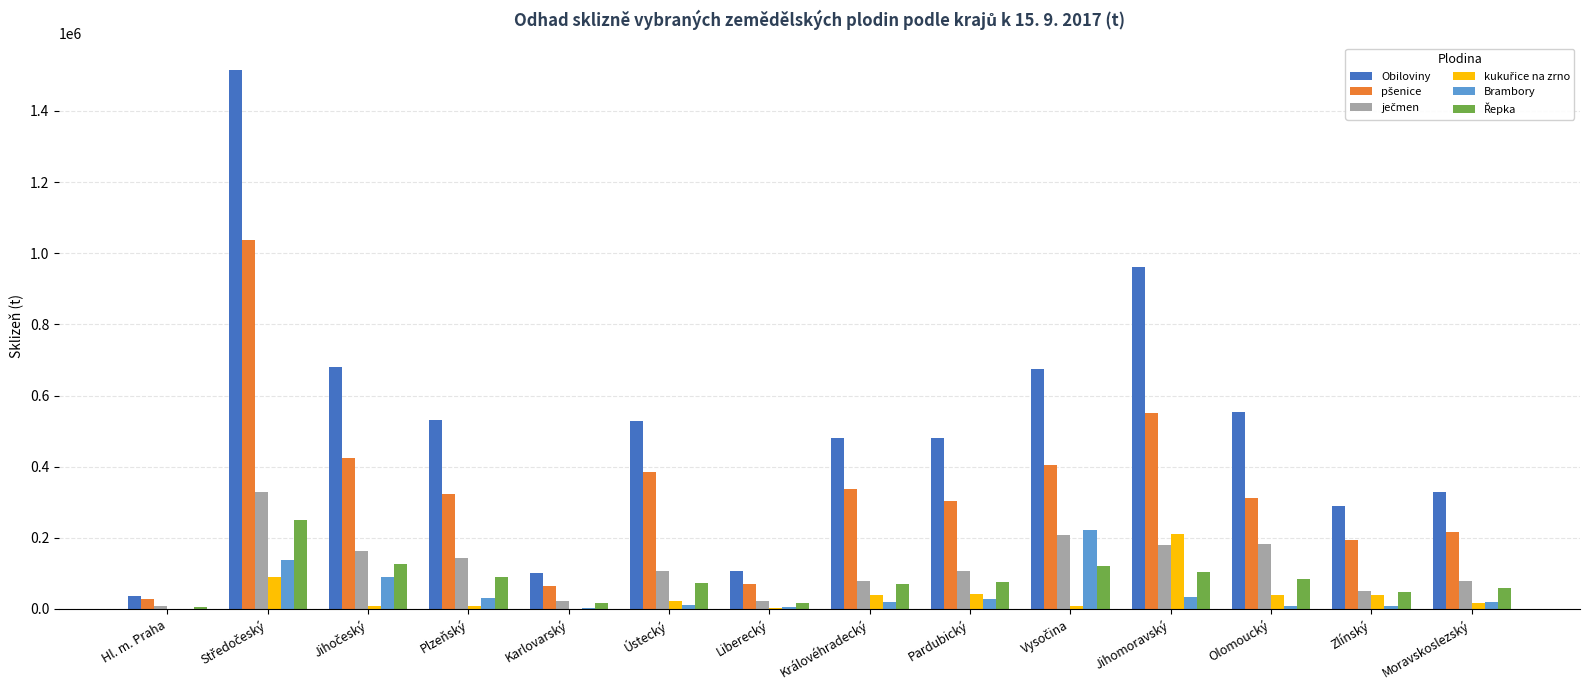

What is the sum of the Brambory values at Karlovarský and Zlínský?

10083.5